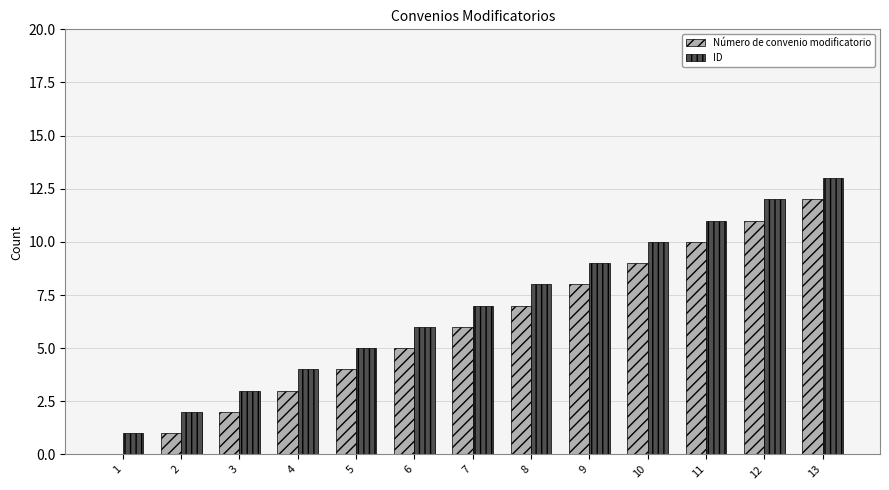

True or false: ID has a value of 6 at 6.

True